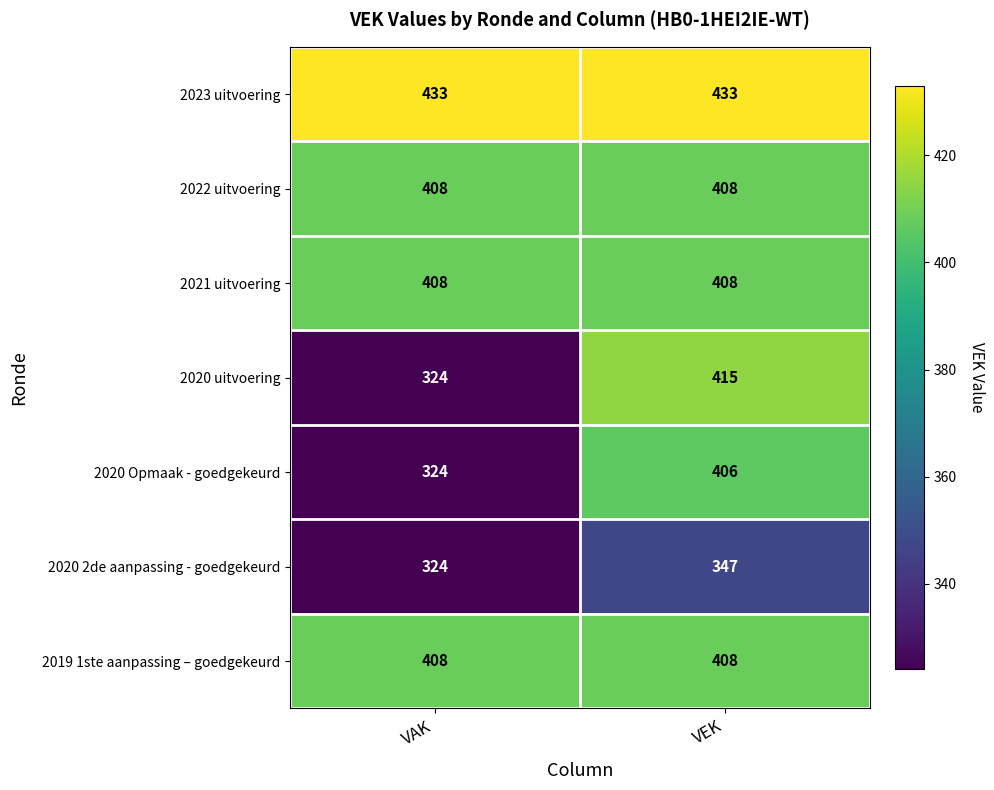

Is it true that 2019 1ste aanpassing – goedgekeurd equals 121 at VEK?

False